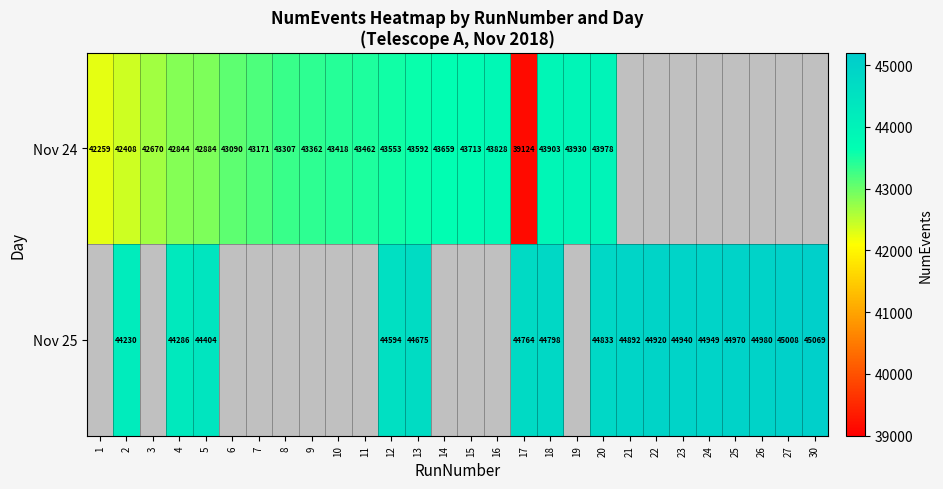

The value of Nov 24 at 5 is 42884. True or false?

True